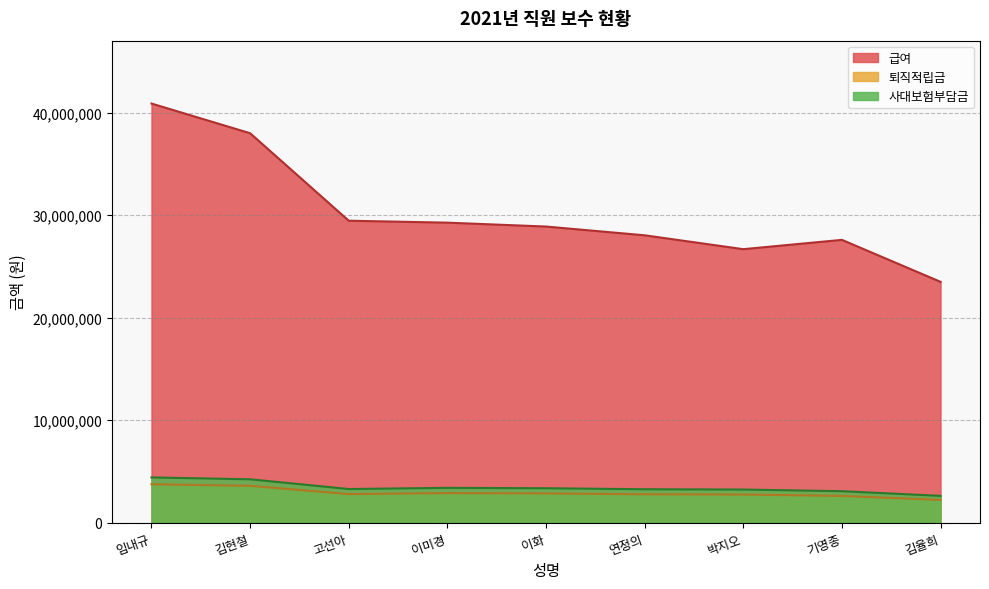

True or false: 급여 and 사대보험부담금 cross at least once.

False